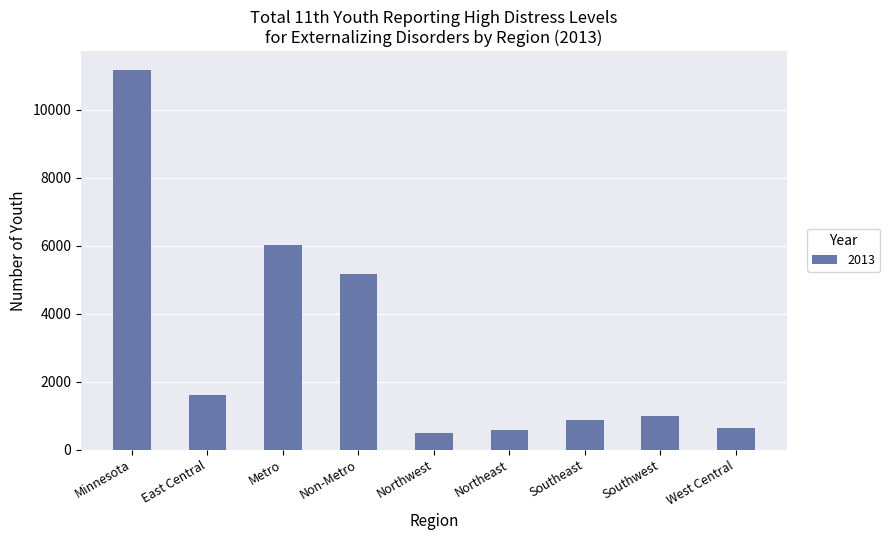

What is the ratio of the value at East Central to the value at Southwest?

1.6